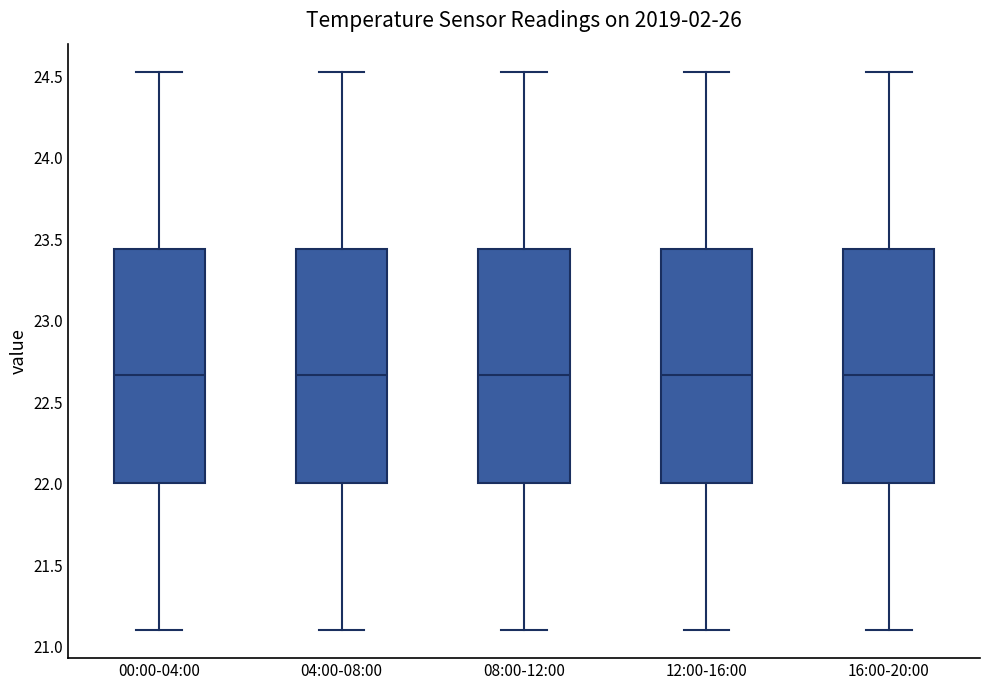

Where does the upper whisker of the box for 16:00-20:00 end on the y-axis? The values are not printed on the chart, so give them approximately, as read against the axis.

24.55